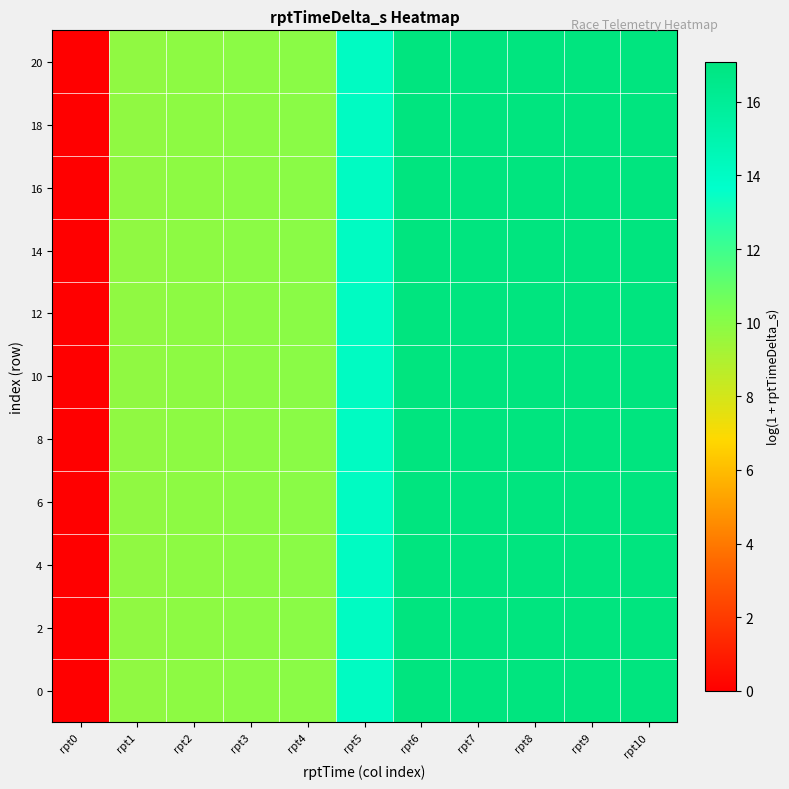

How many distinct data groups are displayed?

11